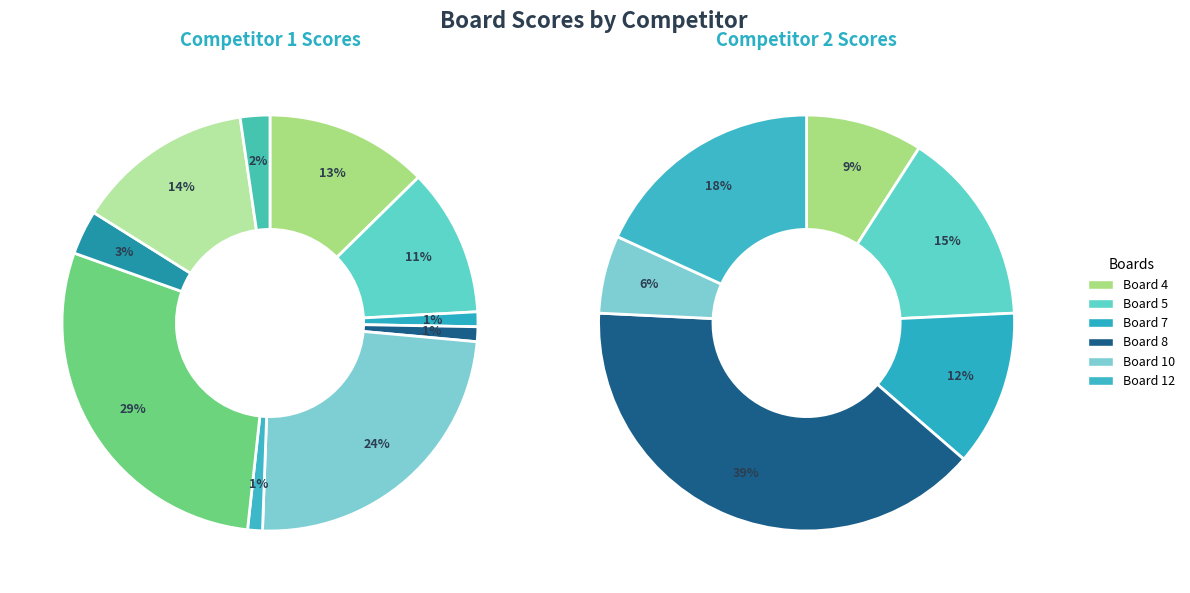

To the nearest percent, what is the difference between the largest and smallest slice percentages?

29%